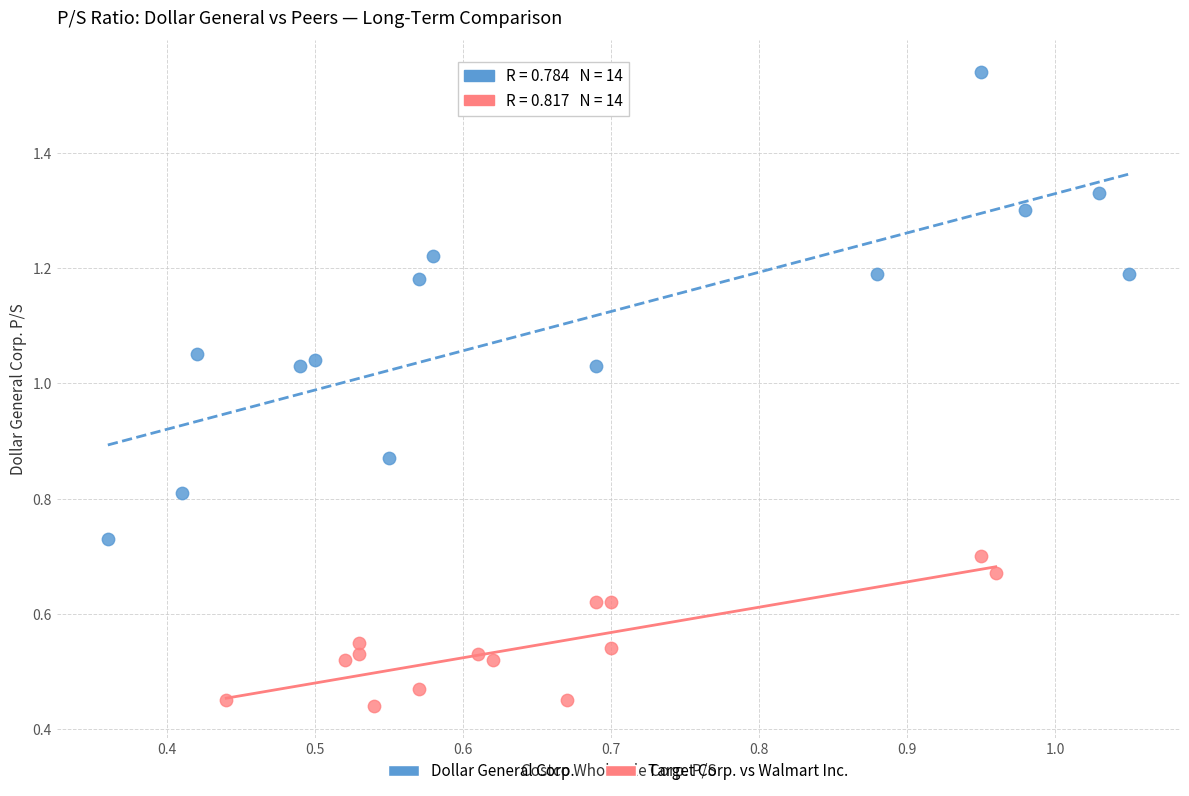

Which series contains the highest Y value?

Dollar General Corp.